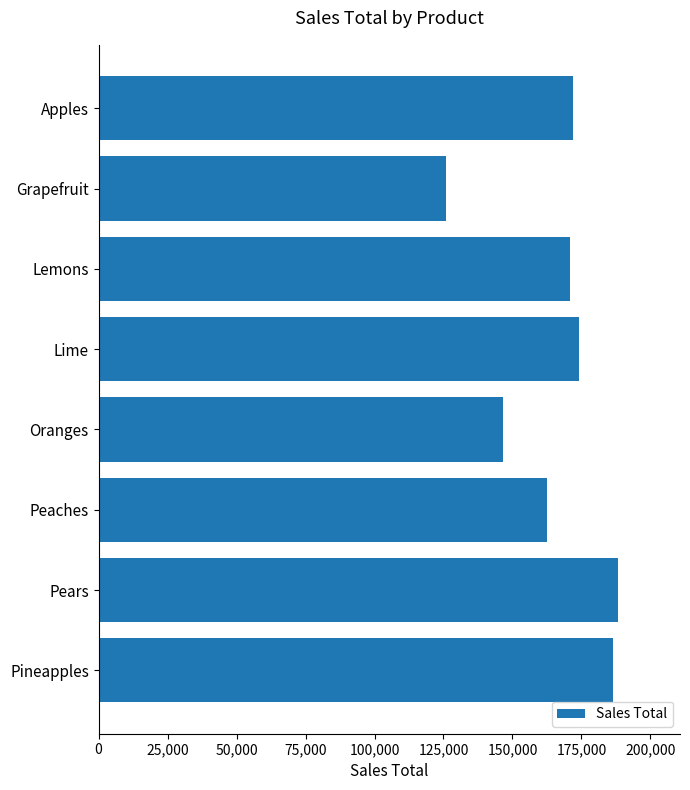

Reading top to bottom, list all the values displayed in this chart.

172008	125792	170764	174251	146400	162693	188148	186574